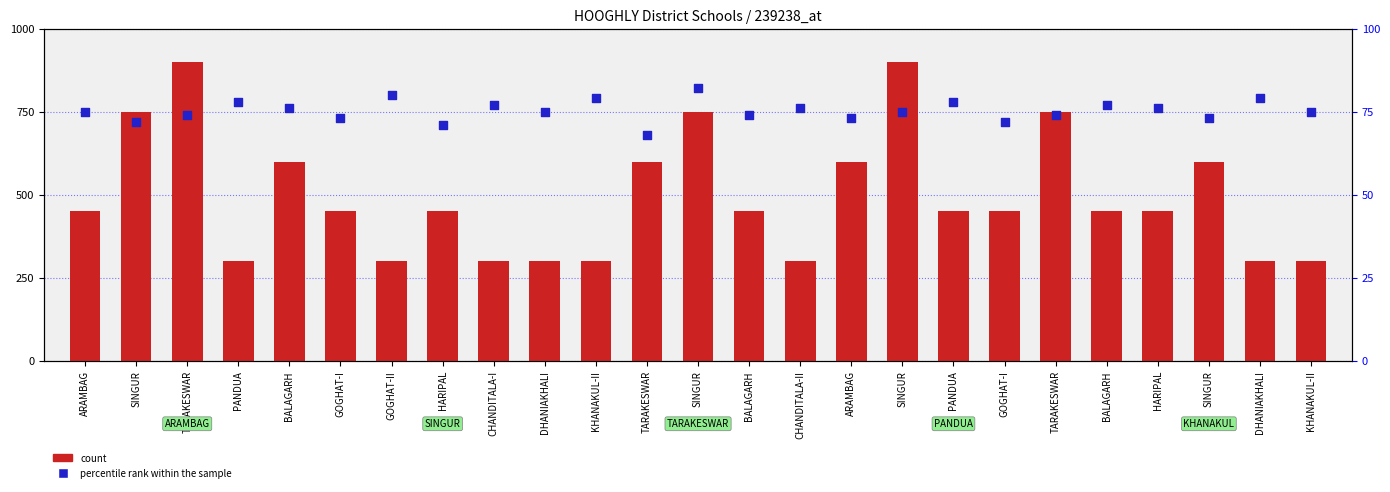

Which series has the largest Y range (max minus min)?

count